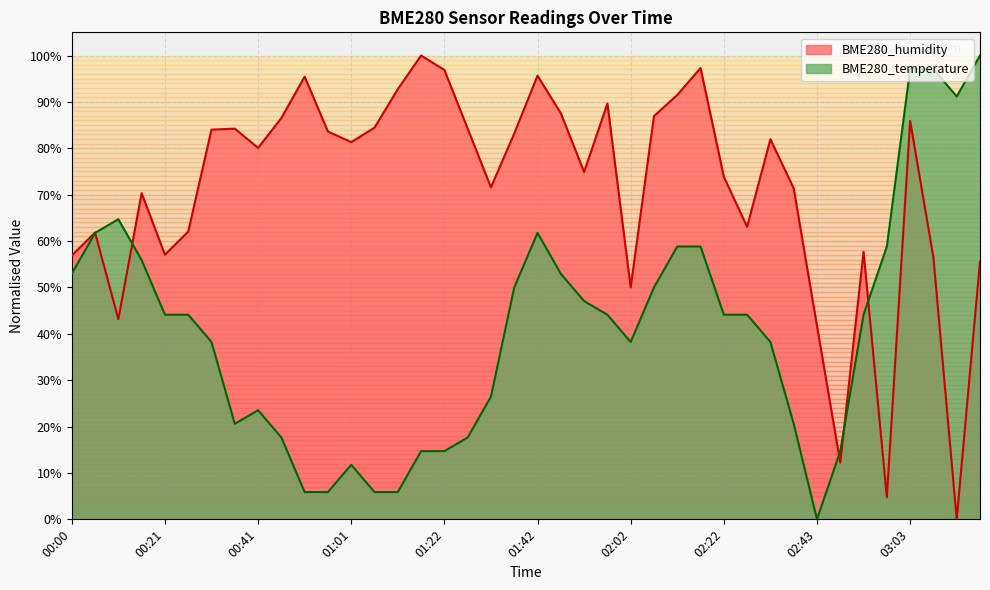

What is the difference between the maximum and second lowest values in the BME280_humidity series?

1.0